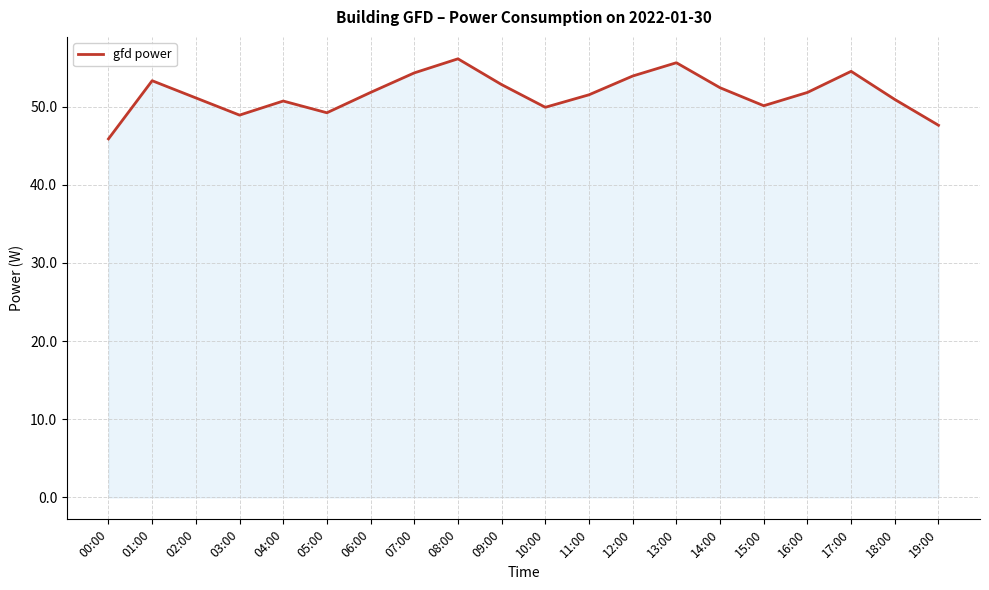

What is the greatest value displayed?

56.1